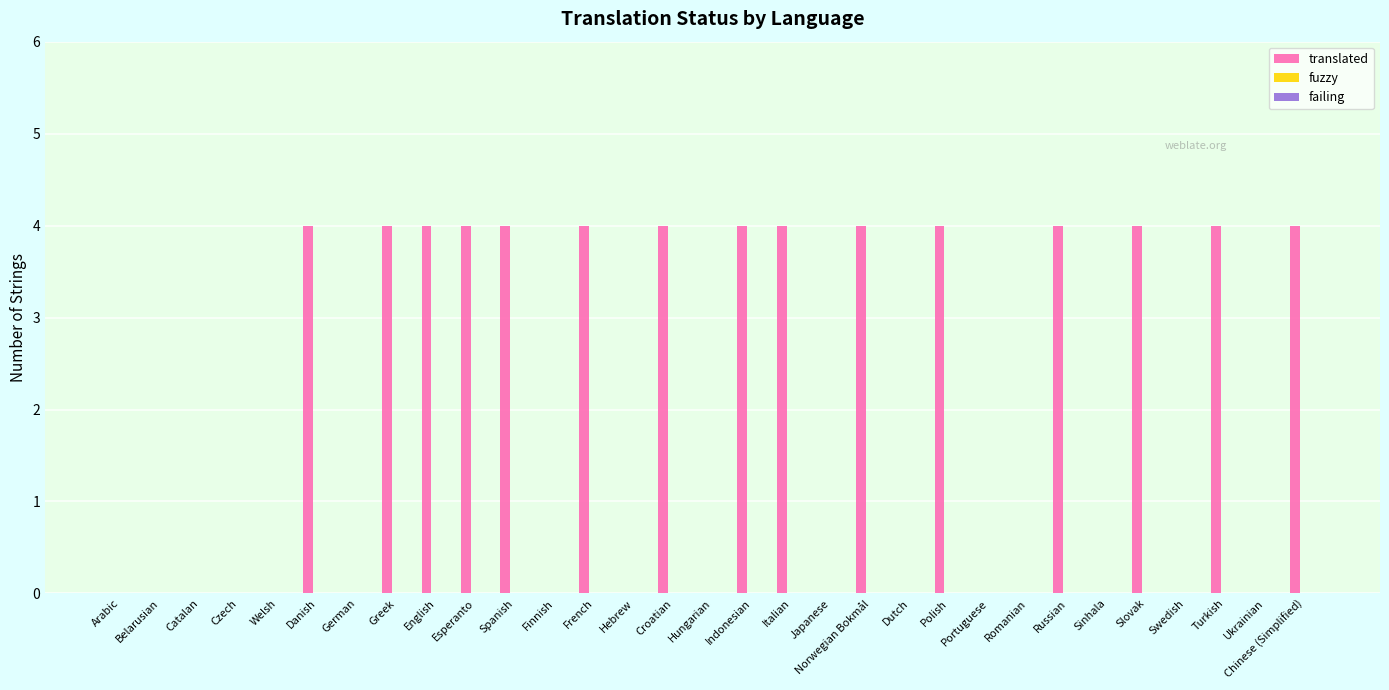

True or false: the data shows -3 at Dutch.

False